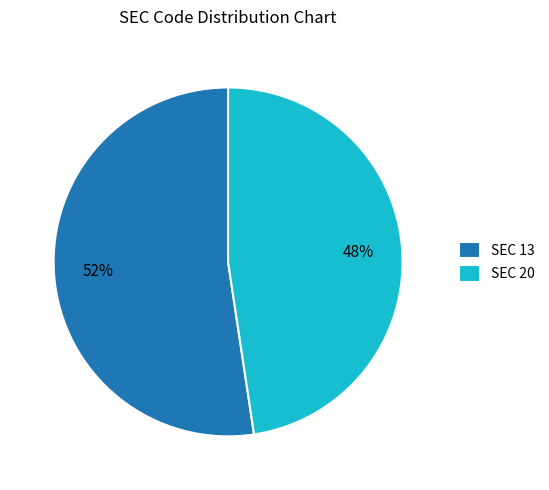

How many slices are in this pie chart?

2